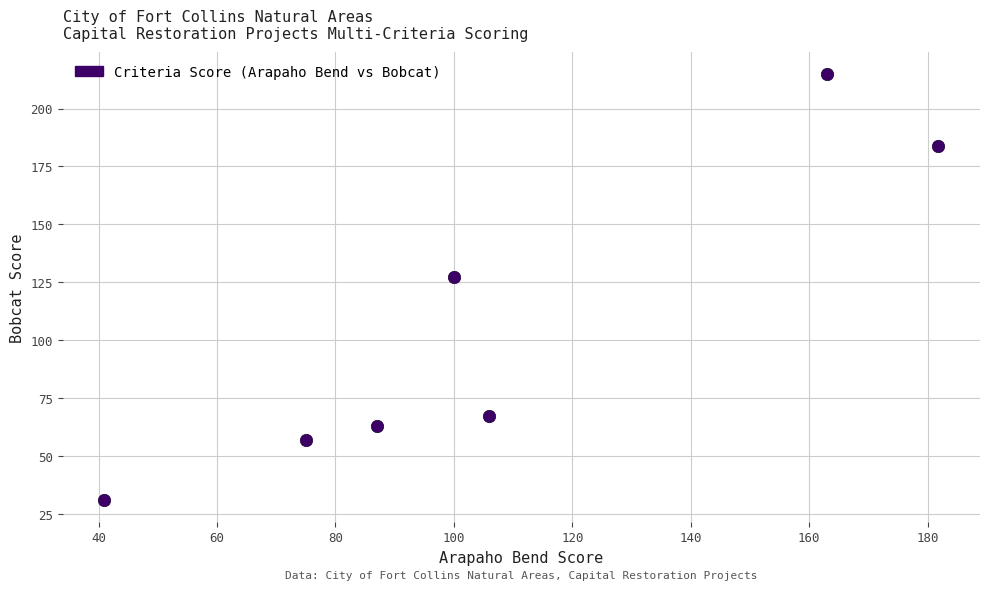

What is the average X value?

107.7